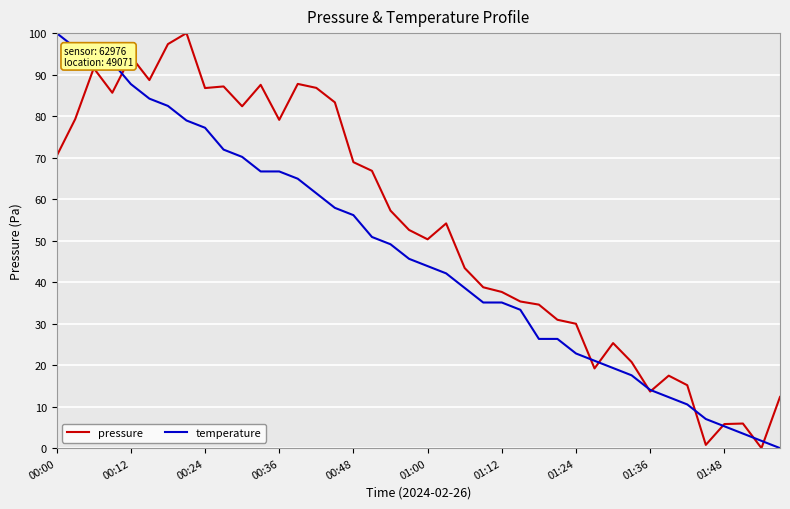

List the series in order of their overall mean, lowest first.

temperature, pressure